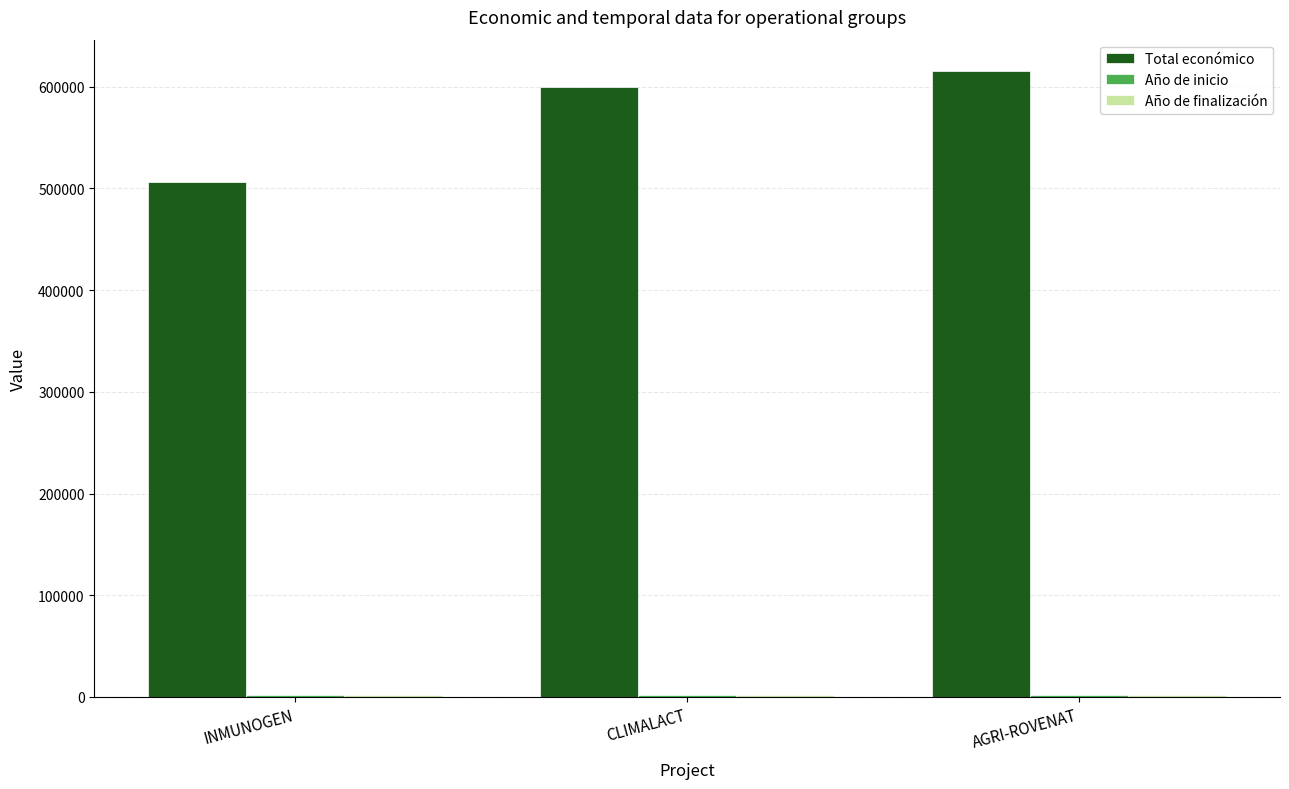

Between INMUNOGEN and CLIMALACT, which series saw the biggest shift?

Total económico